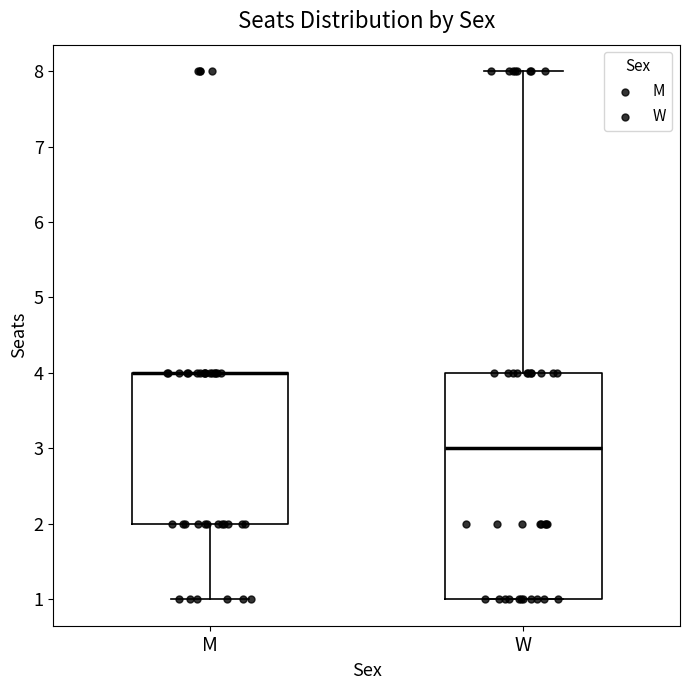

Reading left to right, read every box against the y-axis: the position of its median line, the range the box covers, and the ends of its whiskers. The values are not printed on the chart, so give them approximately, as read against the axis.

M: median 4 (drawn on the box's upper edge), box 2 to 4, whiskers 1 to 4
W: median 3, box 1 to 4, whiskers 1 to 8